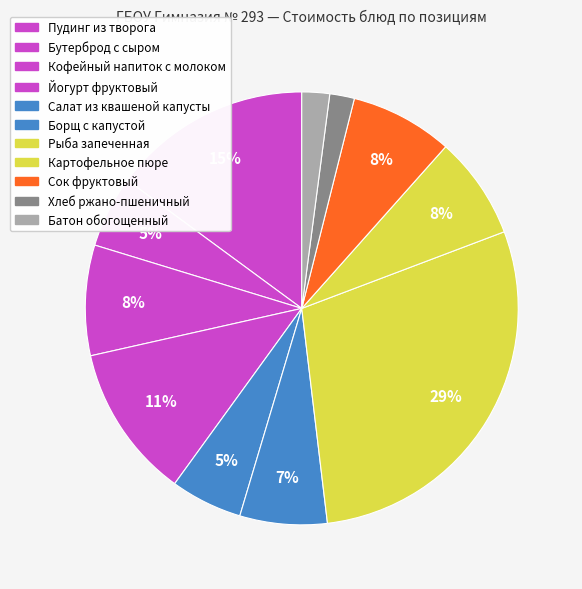

Do Хлеб ржано-пшеничный and Йогурт фруктовый together represent more than half of the pie?

No